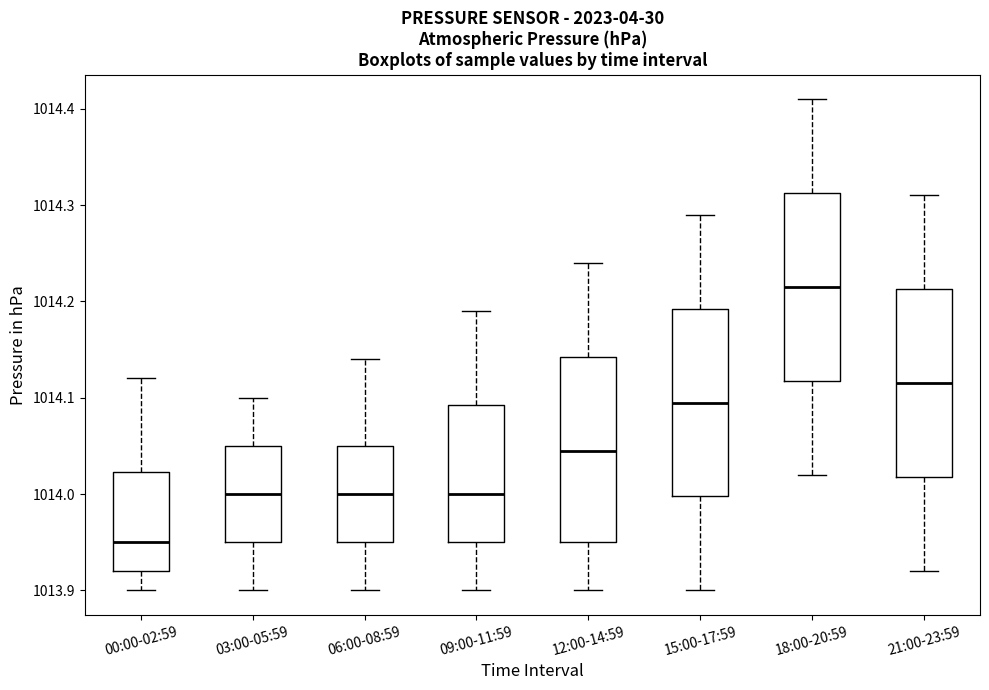

Reading left to right, transcribe this box plot: for each box, give where its median line is, the range the box spans, and where its two whiskers end, as read against the y-axis. The values are not printed on the chart, so give them approximately, as read against the axis.

00:00-02:59: median 1013.95, box 1013.92 to 1014.02, whiskers 1013.90 to 1014.12
03:00-05:59: median 1014.00, box 1013.95 to 1014.05, whiskers 1013.90 to 1014.10
06:00-08:59: median 1014.00, box 1013.95 to 1014.05, whiskers 1013.90 to 1014.14
09:00-11:59: median 1014.00, box 1013.95 to 1014.09, whiskers 1013.90 to 1014.19
12:00-14:59: median 1014.05, box 1013.95 to 1014.14, whiskers 1013.90 to 1014.24
15:00-17:59: median 1014.10, box 1014.00 to 1014.19, whiskers 1013.90 to 1014.29
18:00-20:59: median 1014.22, box 1014.12 to 1014.31, whiskers 1014.02 to 1014.41
21:00-23:59: median 1014.12, box 1014.02 to 1014.21, whiskers 1013.92 to 1014.31